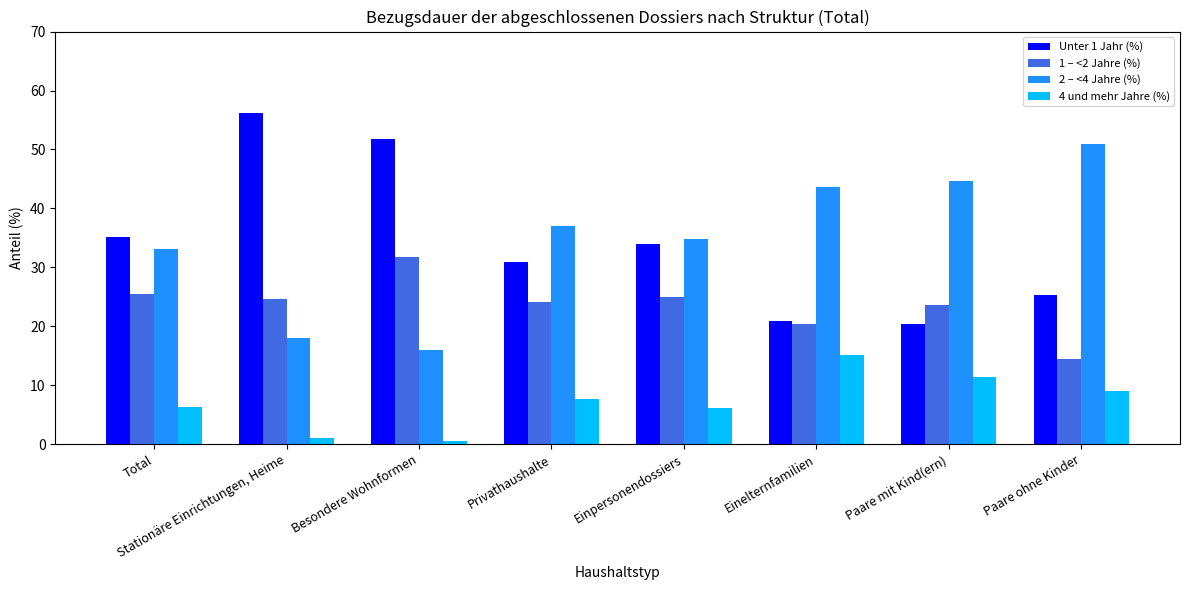

Is the value of 2 – <4 Jahre (%) at Privathaushalte greater than the value of 4 und mehr Jahre (%) at Paare ohne Kinder?

Yes